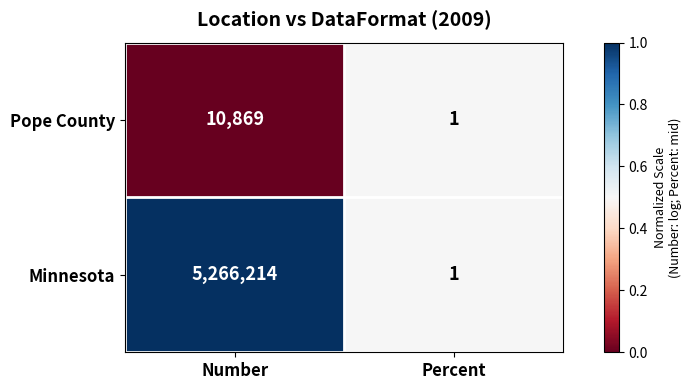

Which label corresponds to the largest value in the chart?

Number